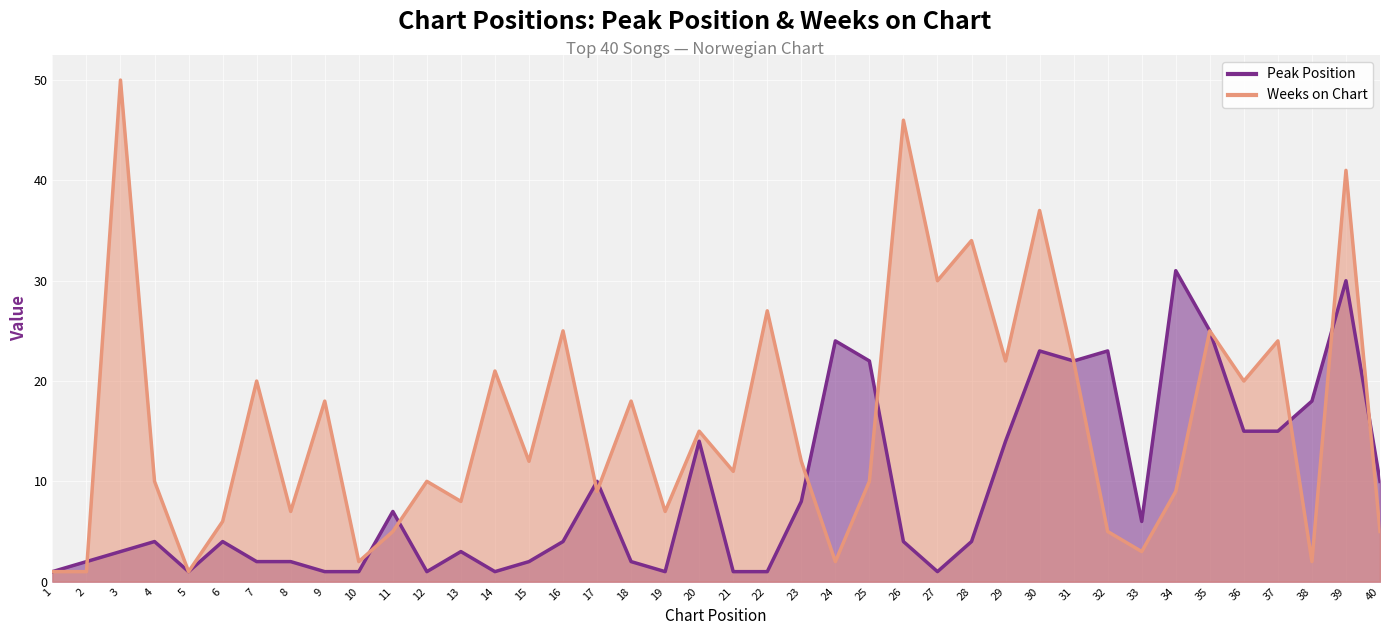

The Peak Position series shows 2 at 18. True or false?

True